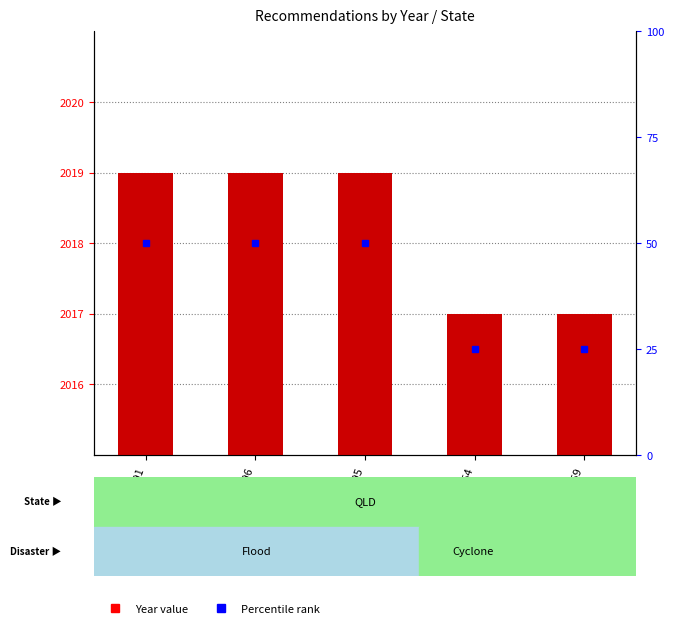

List the labels in order of value, smallest first.

REC308-2454, REC308-2459, REC311-2491, REC311-2496, REC311-2495